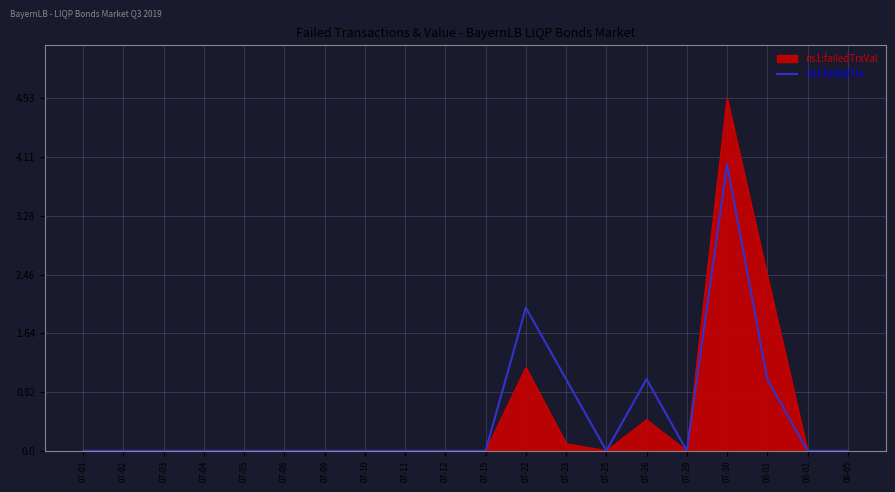

List the series in order of their peak value, lowest first.

ns1:failedTrx, ns1:failedTrxVal